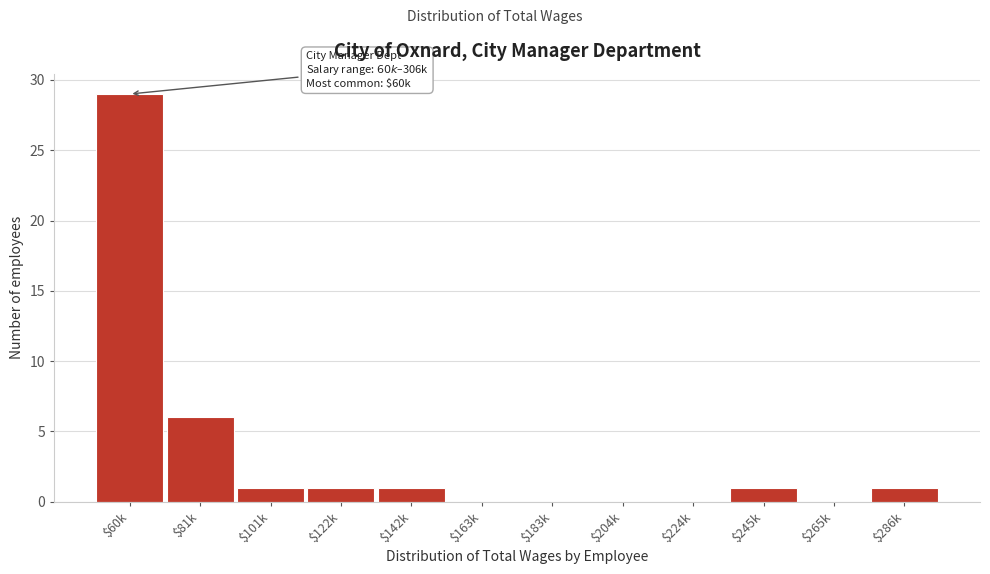

At which label is the value closest to 14?

$81k